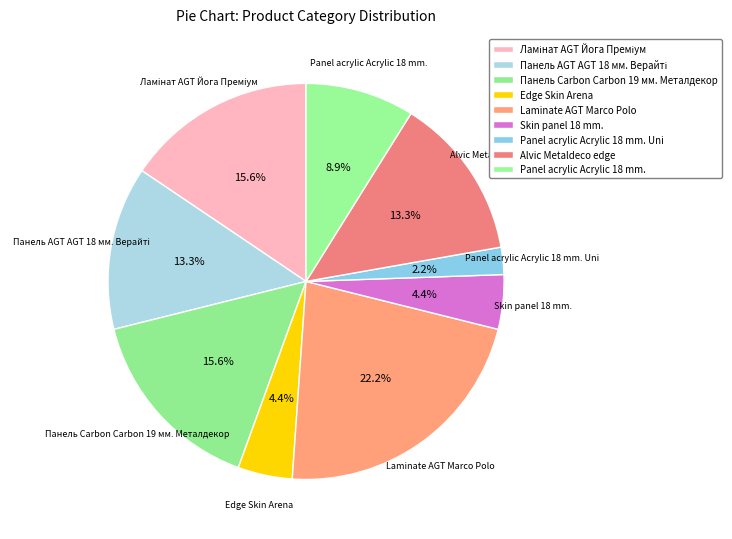

How many slices are in this pie chart?

9